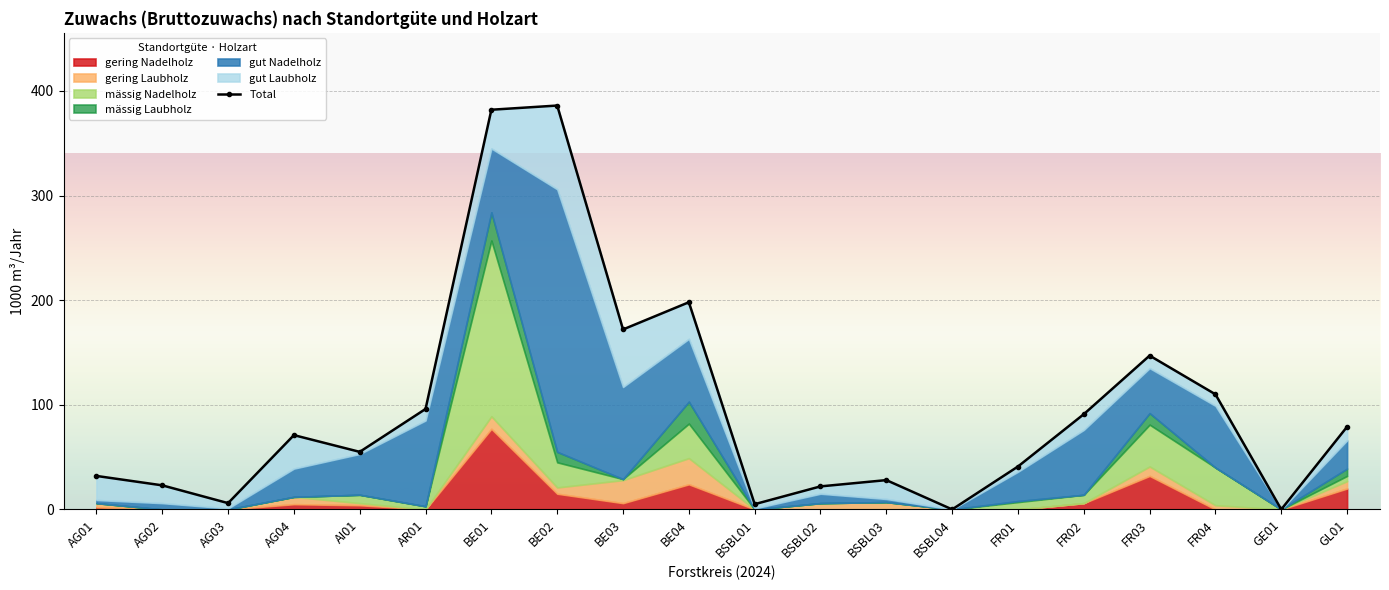

What is the sum of all gut Laubholz values?

382